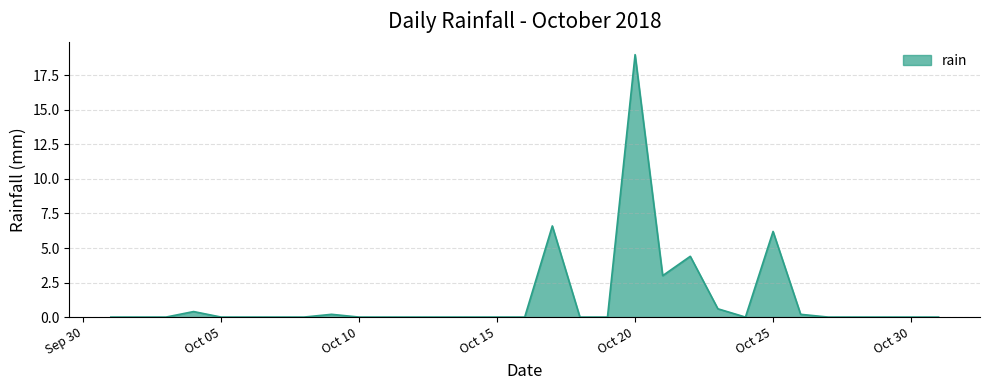

How many series are shown in this chart?

1